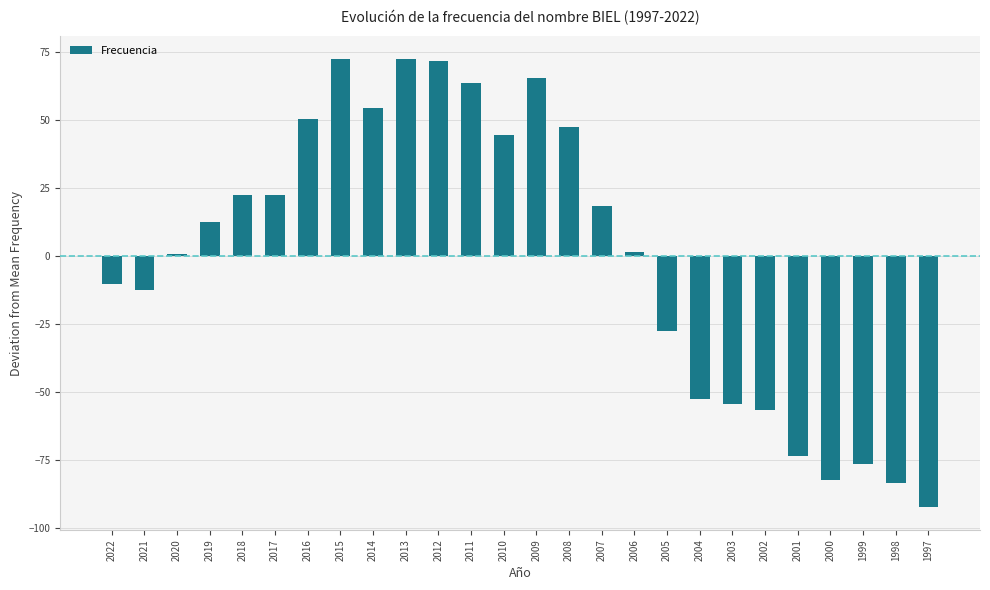

Reading right to left, what are all the values shown in this chart?

-92.4	-83.4	-76.4	-82.4	-73.4	-56.4	-54.4	-52.4	-27.4	1.6	18.6	47.6	65.6	44.6	63.6	71.6	72.6	54.6	72.6	50.6	22.6	22.6	12.6	0.6	-12.4	-10.4